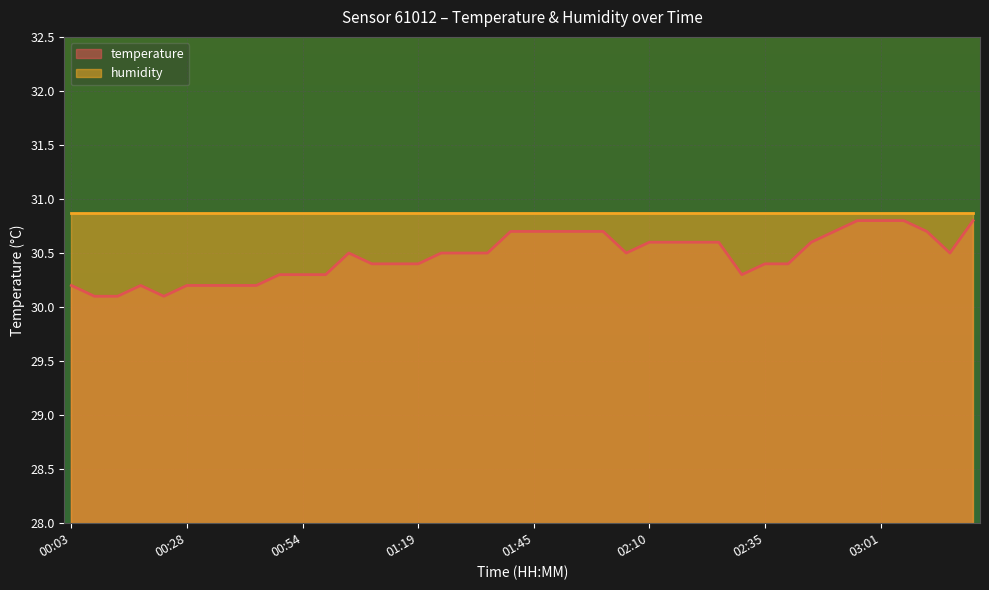

Read the value at 01:09.

30.4